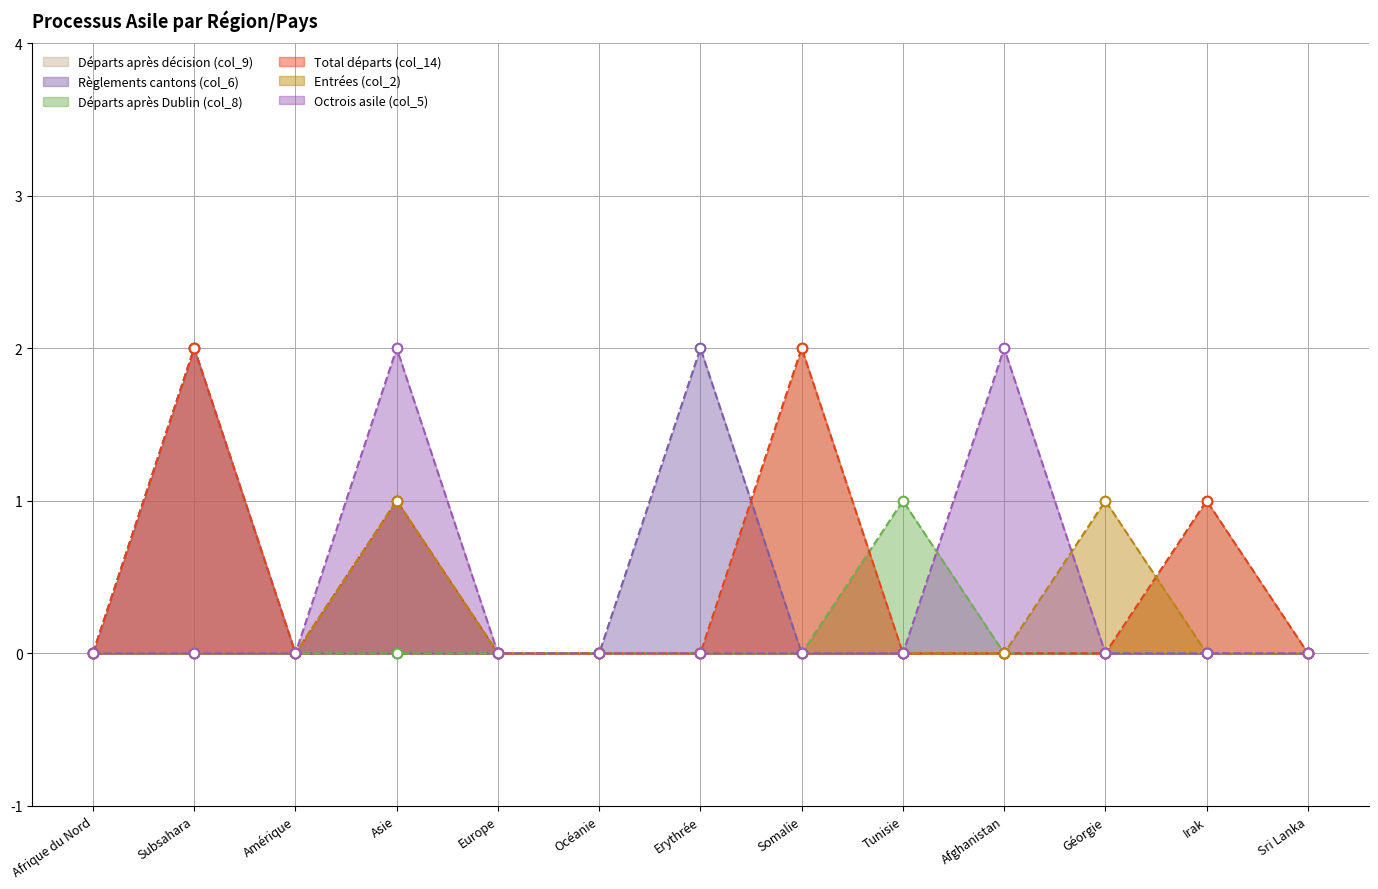

True or false: Octrois asile (col_5) has more than 0 interior local peaks.

True